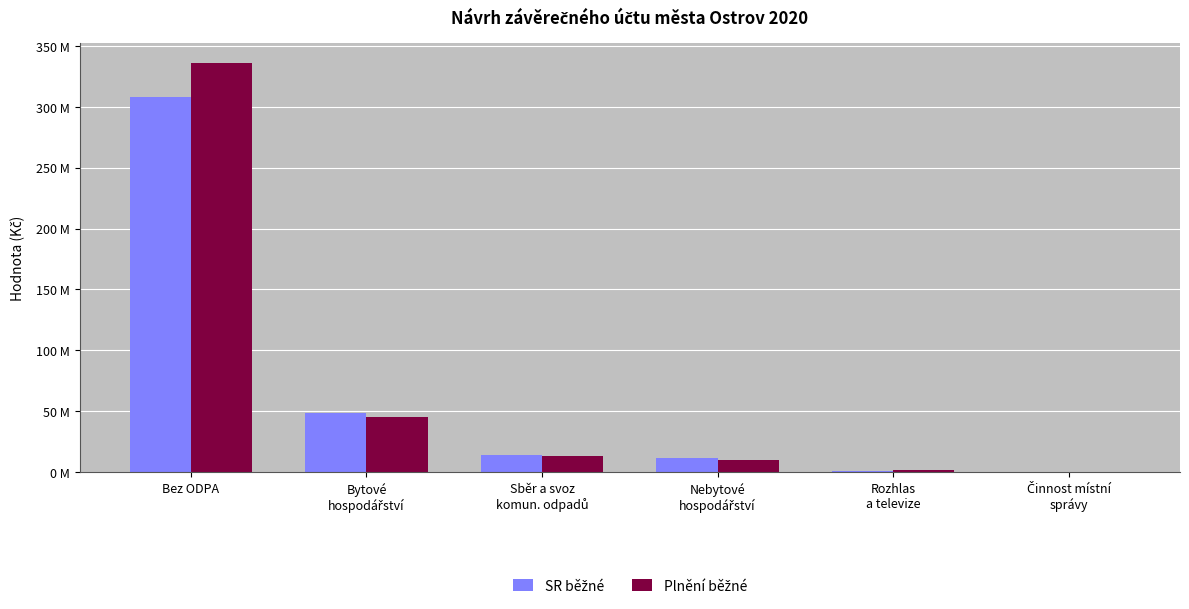

Rank the categories by Plnění běžné value from lowest to highest.

Činnost místní
správy, Rozhlas
a televize, Nebytové
hospodářství, Sběr a svoz
komun. odpadů, Bytové
hospodářství, Bez ODPA